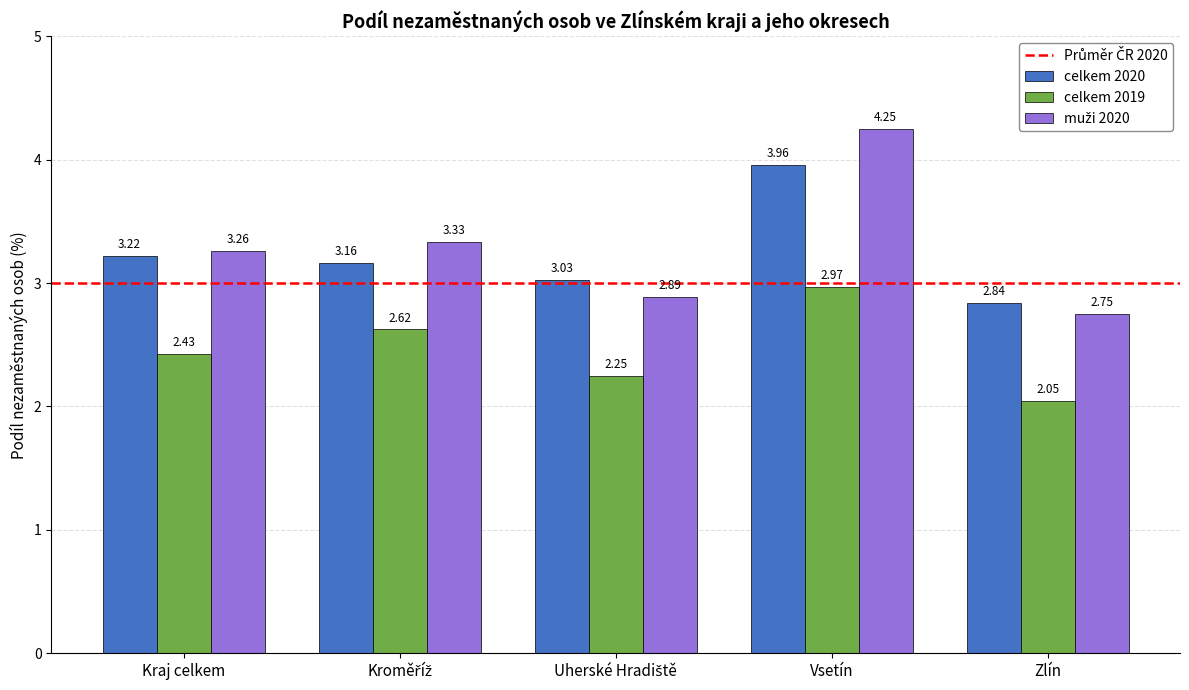

What is the sum of all celkem 2020 values?

16.2